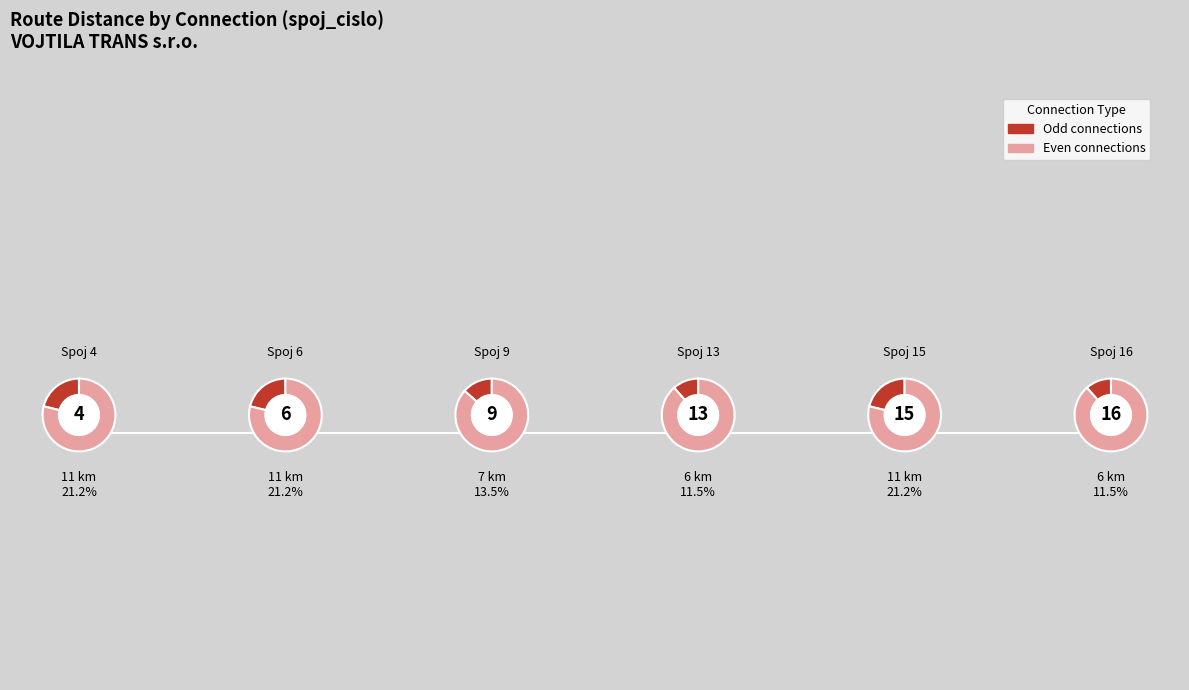

Count the number of slices in the pie.

6